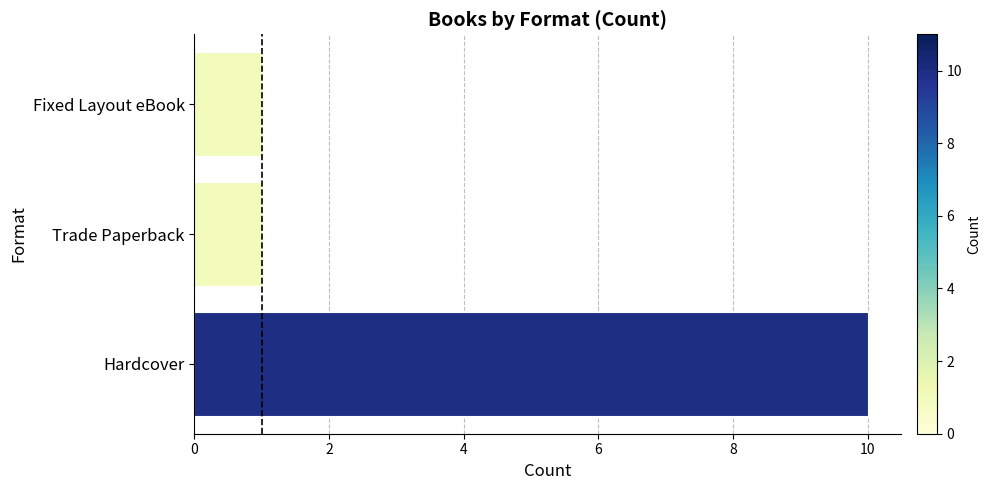

What is the approximate value at Hardcover?

10